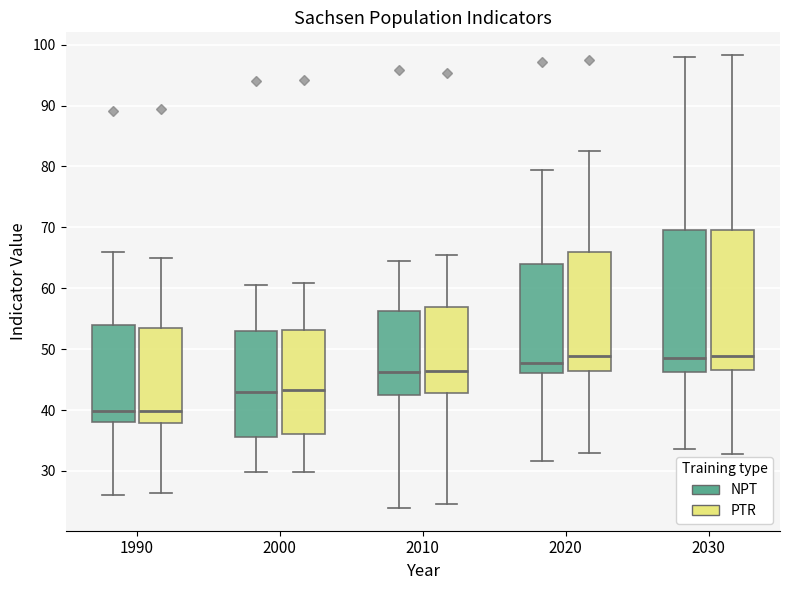

Where does the median line of the box for 1990 (NPT) sit on the y-axis? The values are not printed on the chart, so give them approximately, as read against the axis.

40